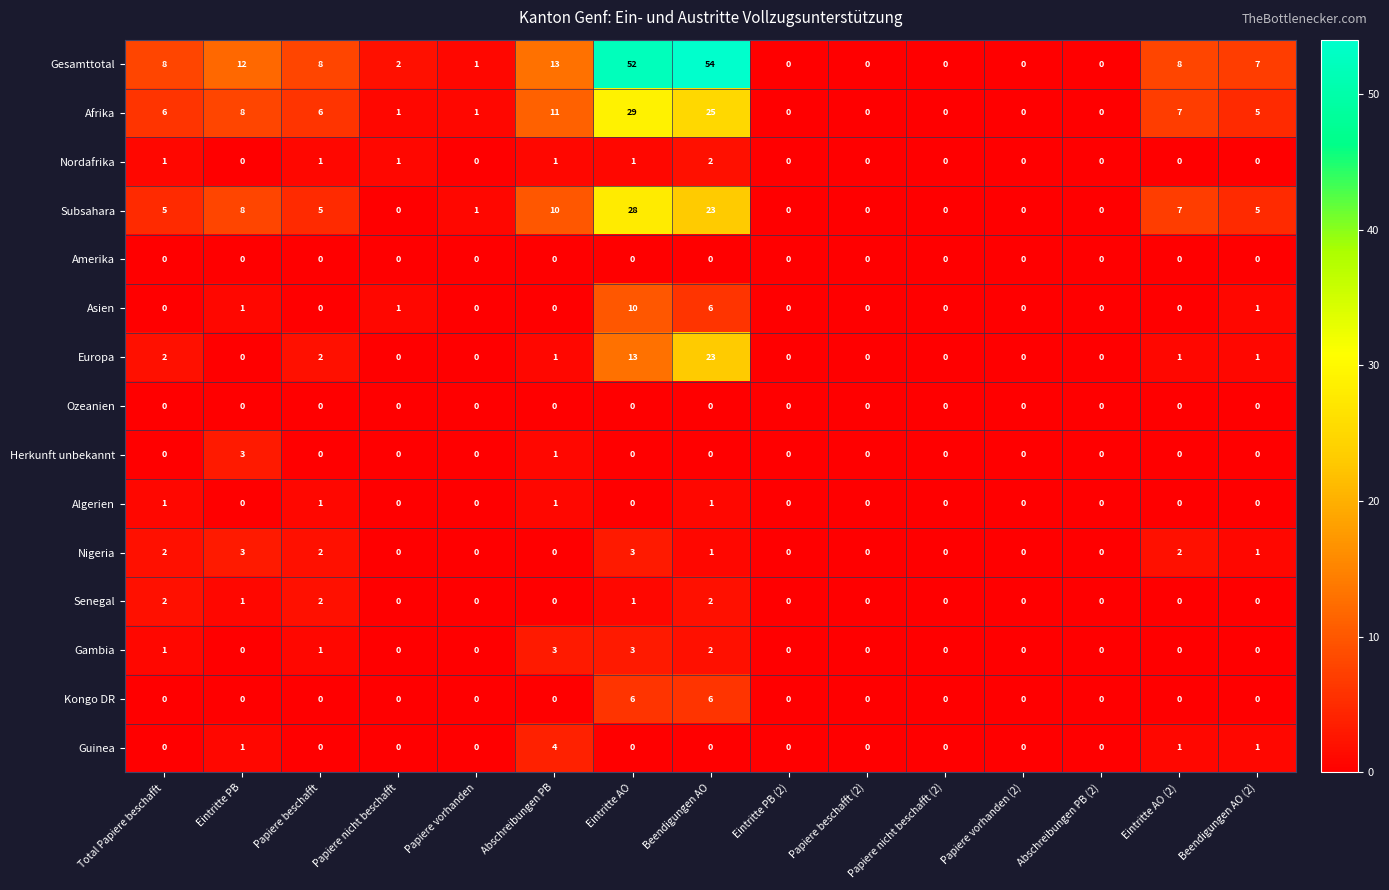

At how many categories does at least one series exceed 17?

2